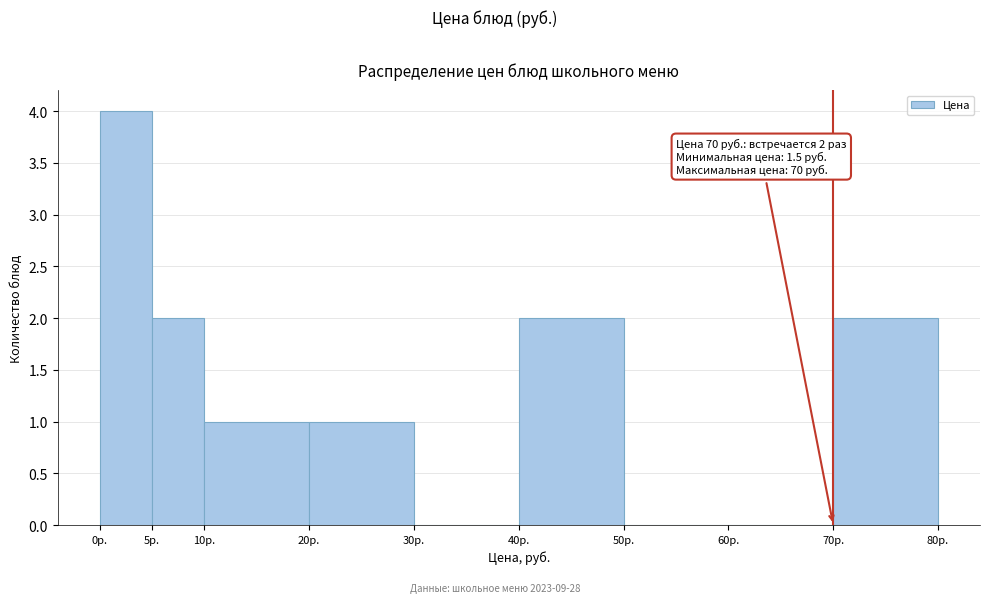

Over which range of the x-axis is the bar tallest?

0 to 5